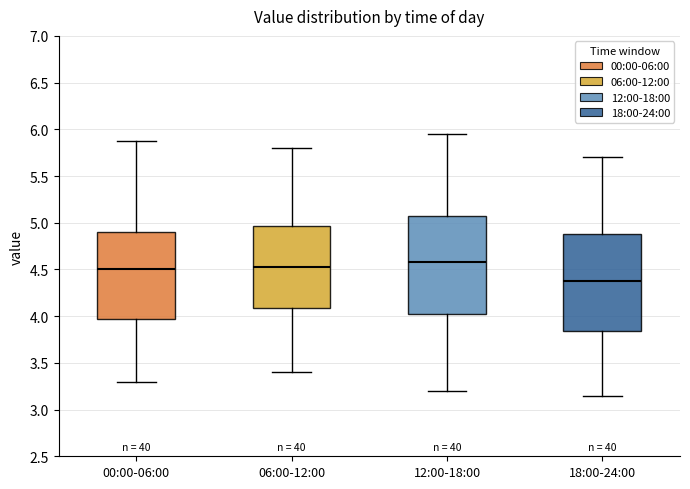

Reading left to right, transcribe this box plot: for each box, give where its median line is, the range the box spans, and where its two whiskers end, as read against the y-axis. The values are not printed on the chart, so give them approximately, as read against the axis.

00:00-06:00: median 4.50, box 3.95 to 4.90, whiskers 3.30 to 5.85
06:00-12:00: median 4.55, box 4.10 to 4.95, whiskers 3.40 to 5.80
12:00-18:00: median 4.60, box 4.05 to 5.10, whiskers 3.20 to 5.95
18:00-24:00: median 4.40, box 3.85 to 4.90, whiskers 3.15 to 5.70